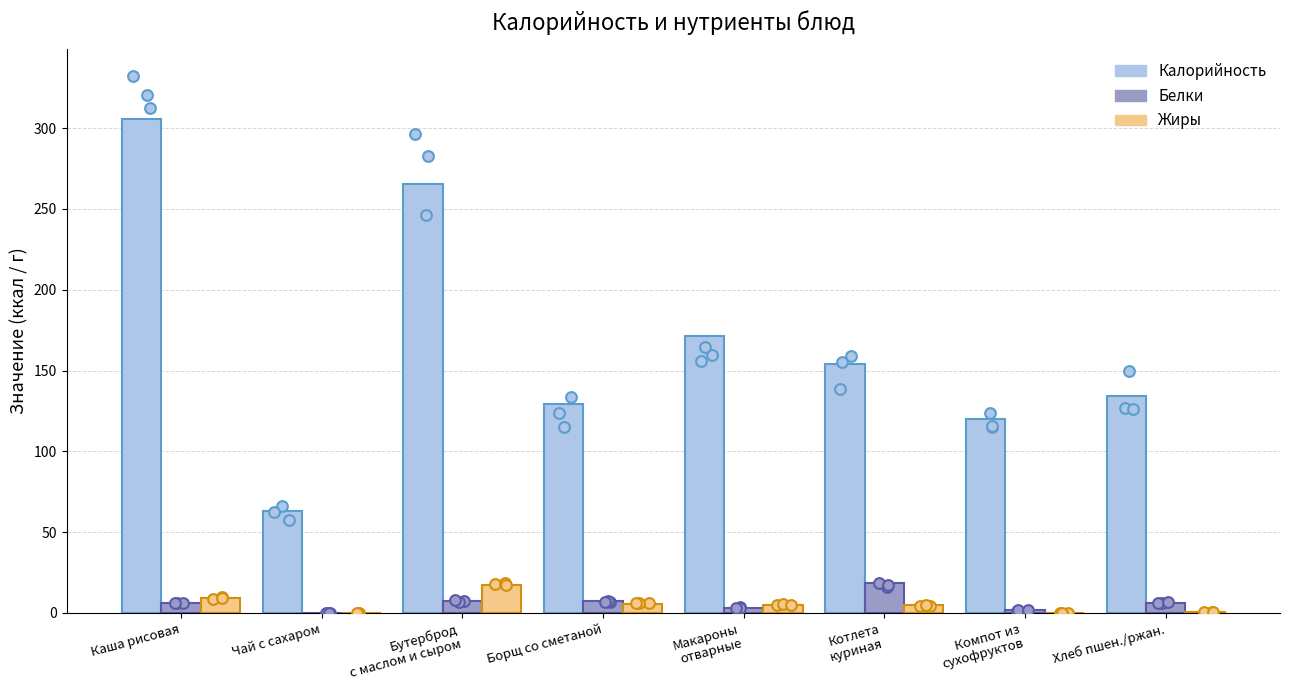

Which series has the widest spread of Y values?

Калорийность